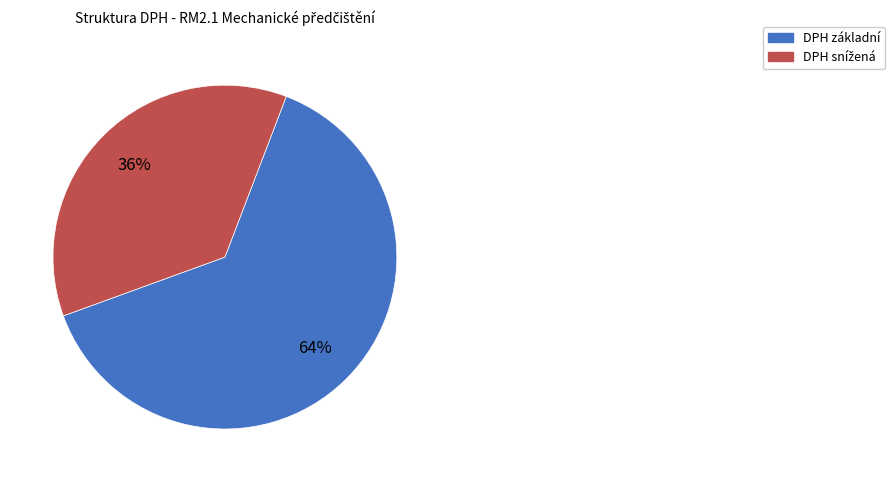

Is there any slice that represents more than half of the pie?

Yes